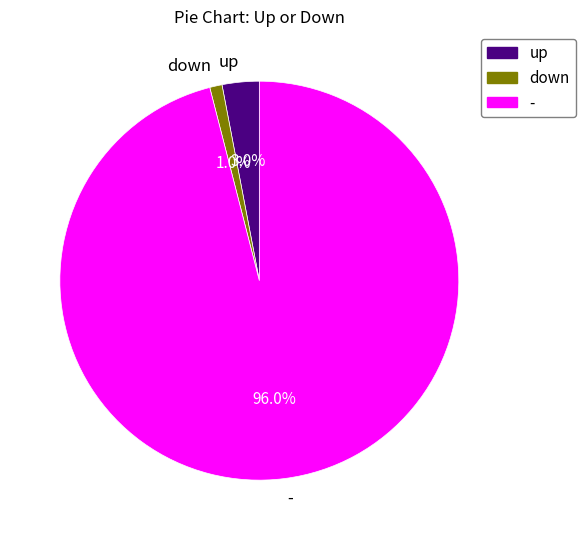

Count the number of slices in the pie.

3